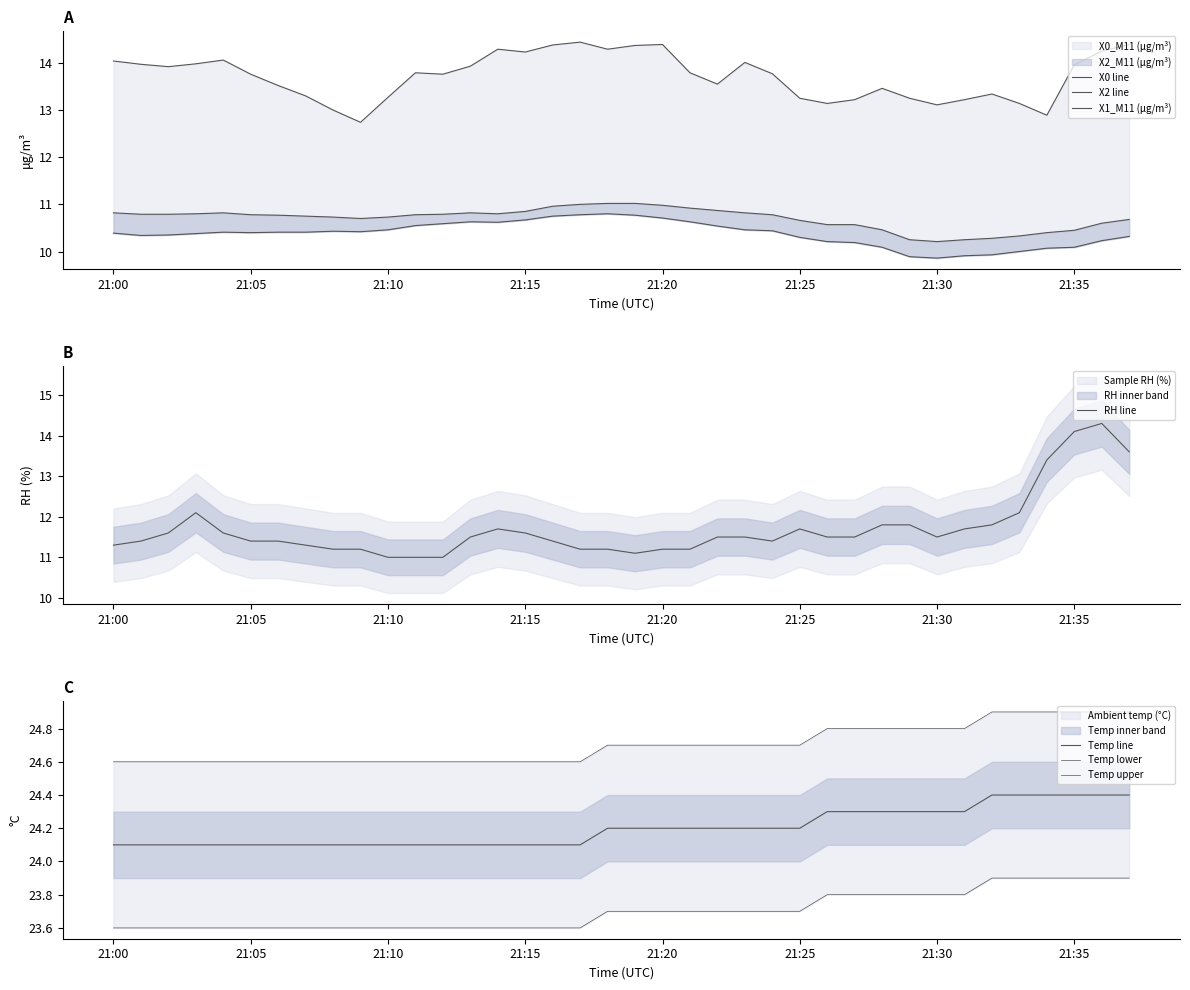

What is the maximum value for RH line?

14.3